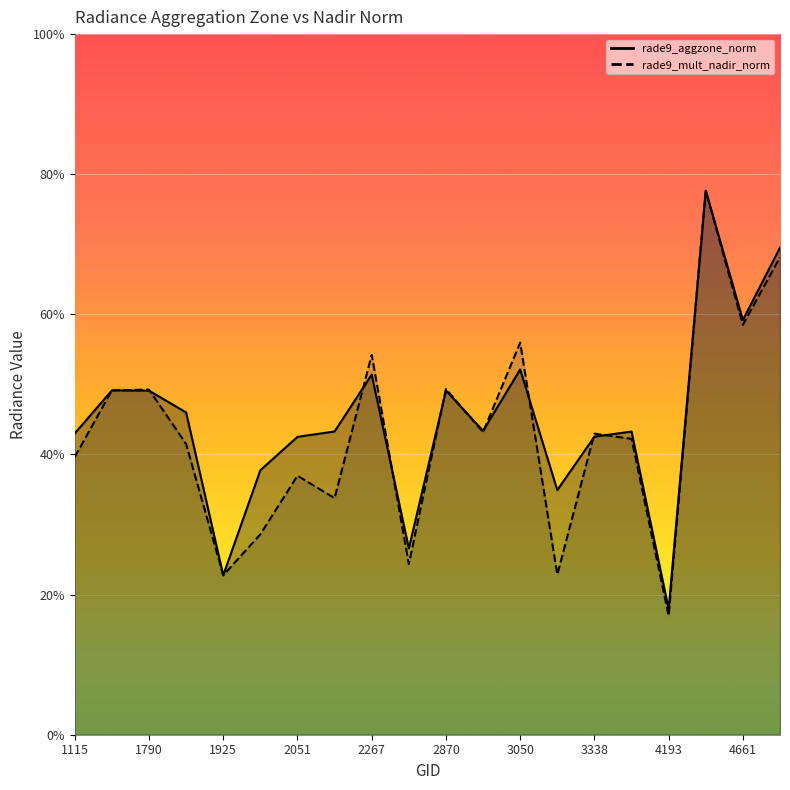

True or false: rade9_mult_nadir_norm has more than 2 interior local peaks.

True